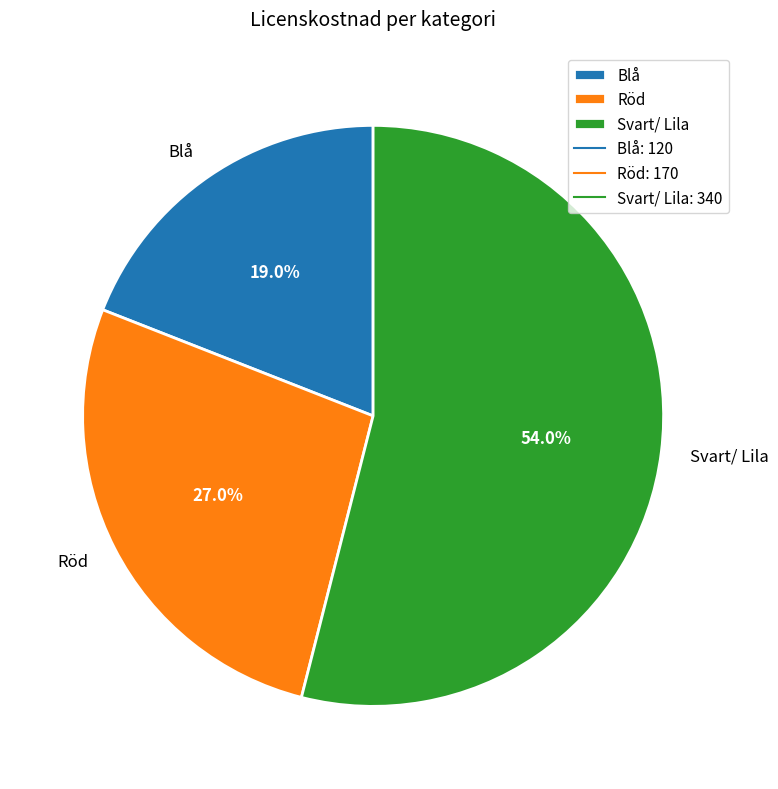

Rank the categories by value from lowest to highest.

Blå, Röd, Svart/ Lila